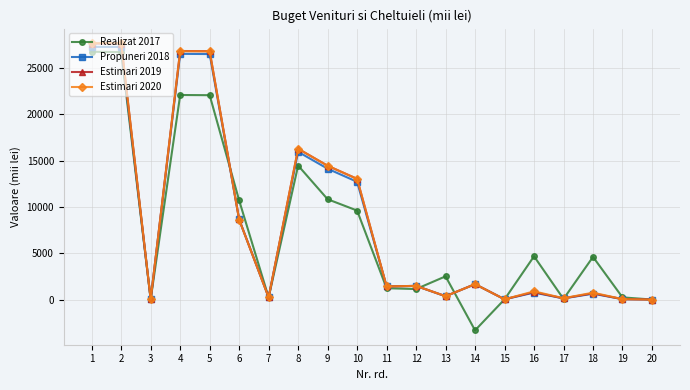

What is the value of the Realizat 2017 point at the 9th from the left?

10822.0